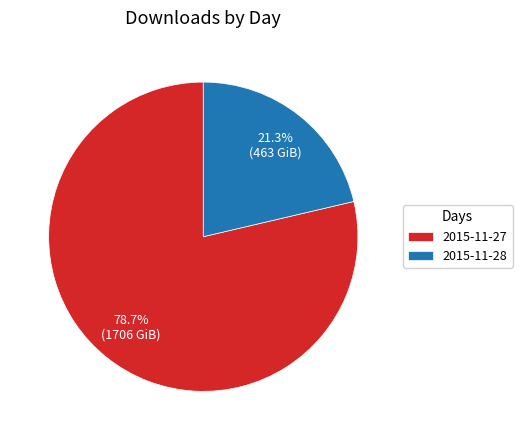

Which slice is the largest?

2015-11-27